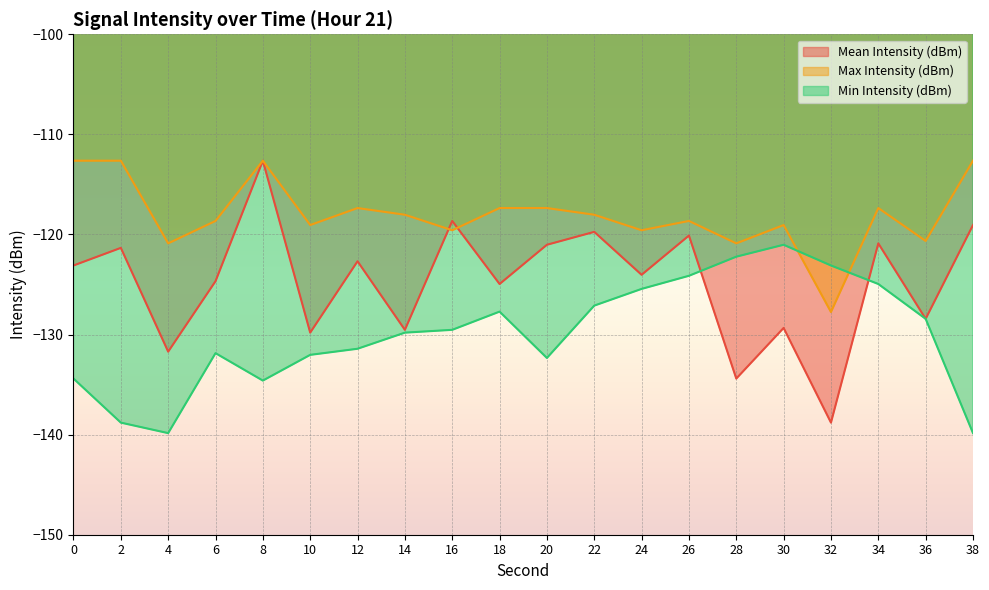

Where do Min Intensity (dBm) and Max Intensity (dBm) first cross each other?

30 and 32